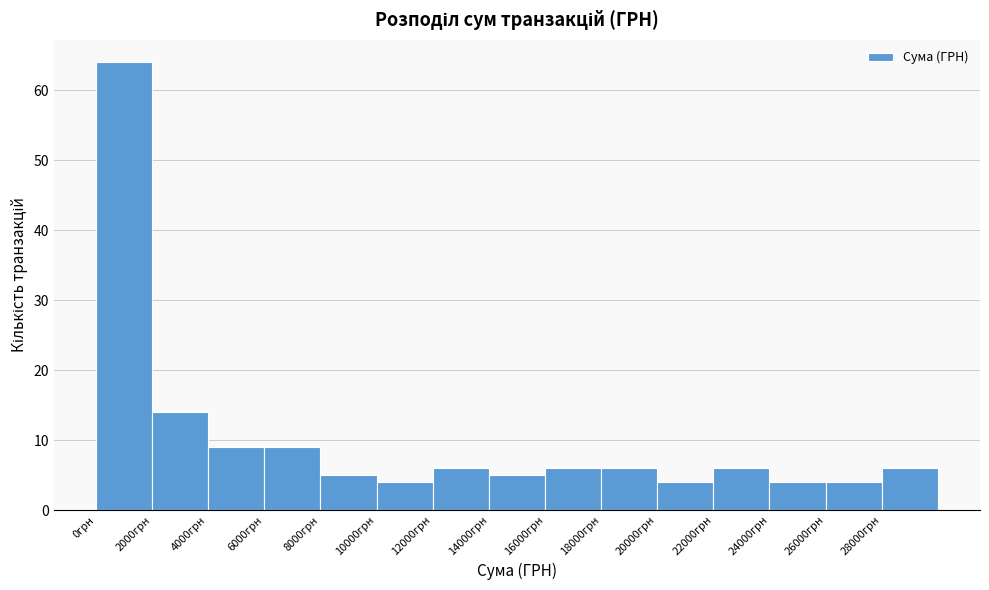

Over which range of the x-axis is the bar tallest?

0 to 2000